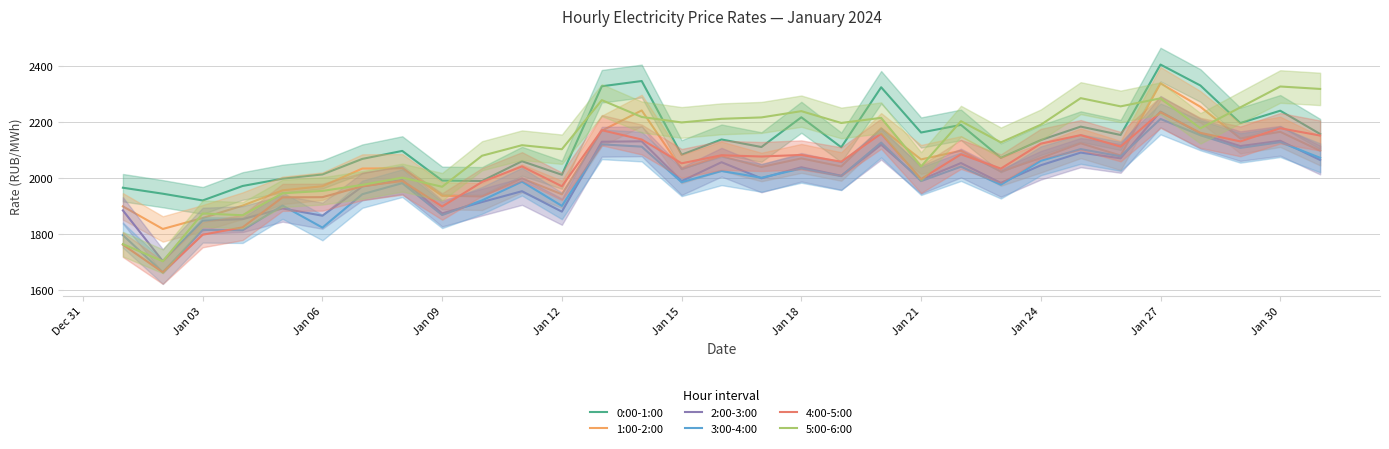

How many interior local peaks does the 2:00-3:00 series have?

11